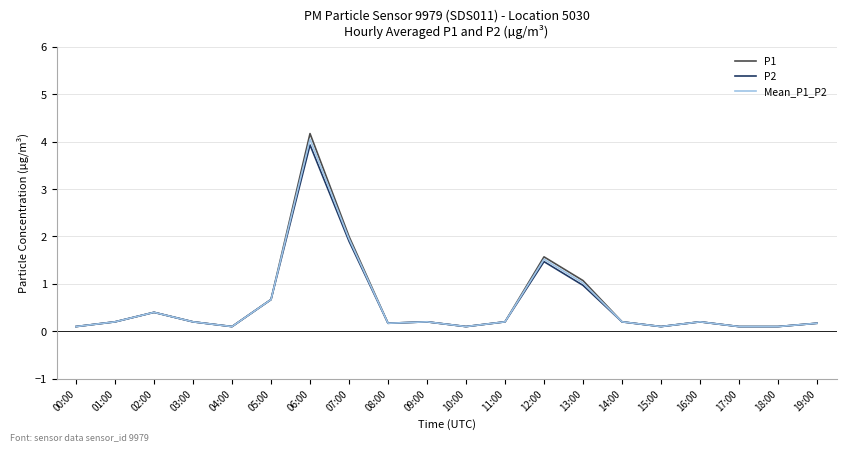

Where is the first local minimum for P2?

04:00